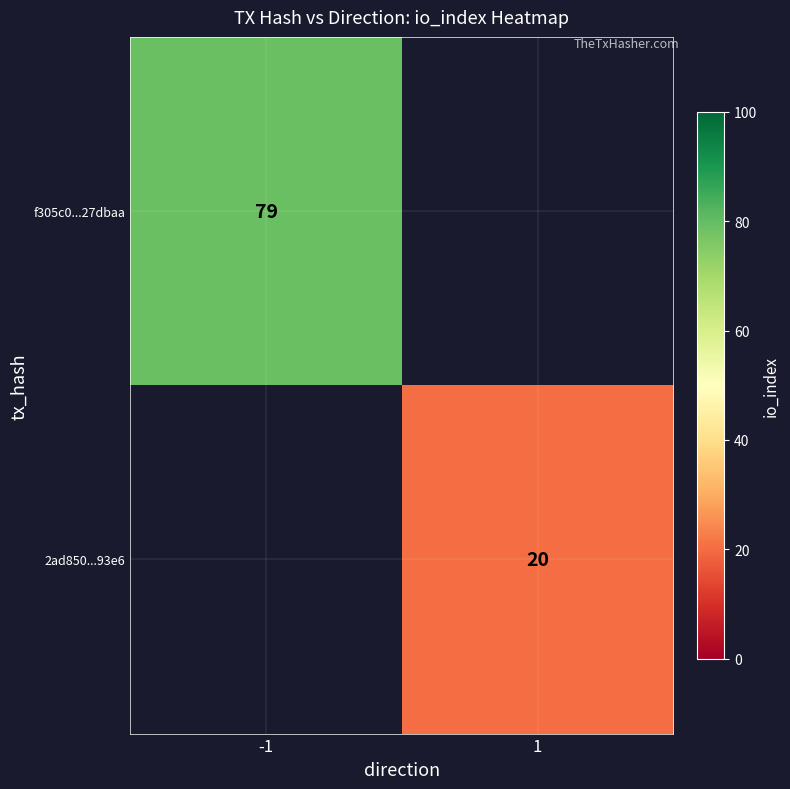

The 2ad850...93e6 series shows 34.5 at 1. True or false?

False